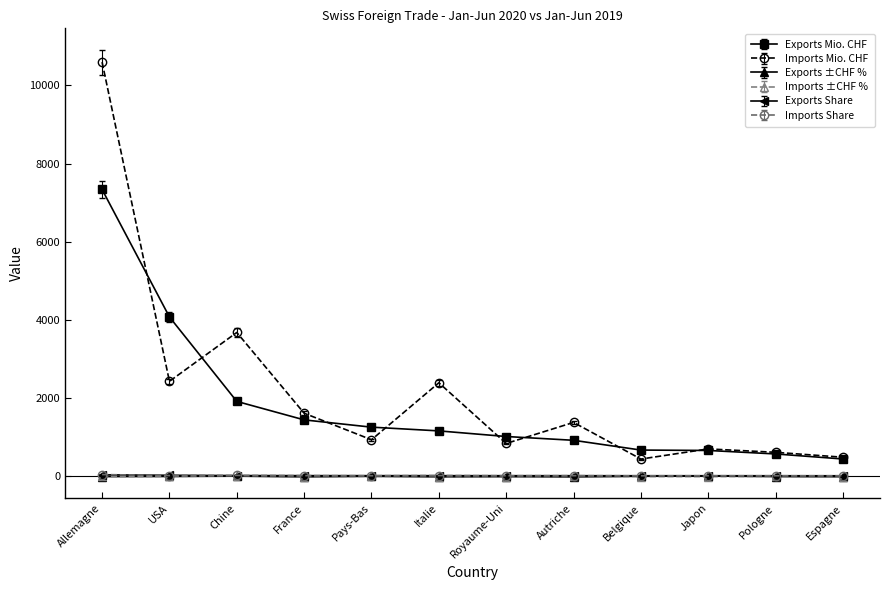

Is the value of Imports Mio. CHF at Autriche greater than the value of Exports Share at Royaume-Uni?

Yes